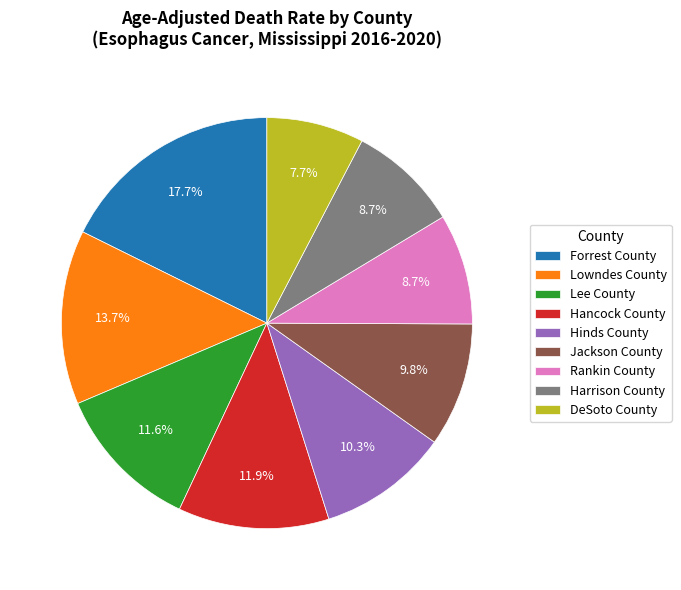

To the nearest percent, what percentage of the pie is Rankin County?

9%